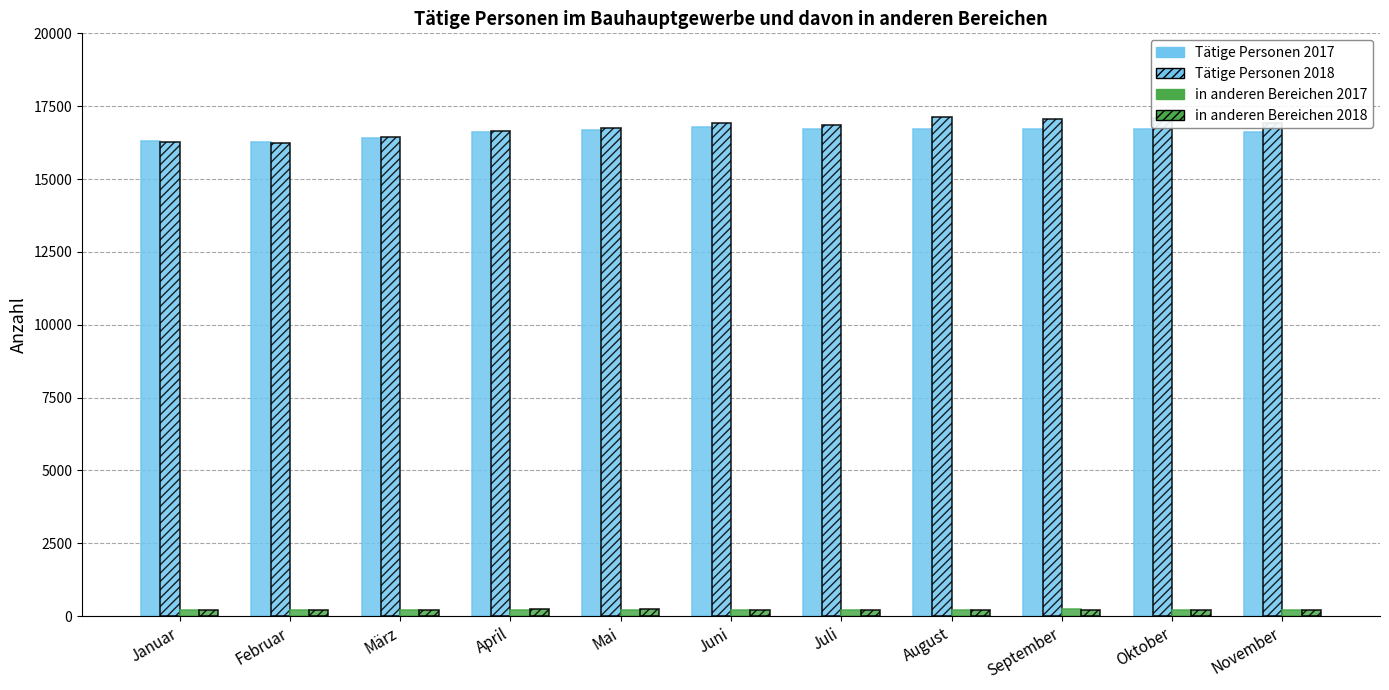

Is it true that in anderen Bereichen 2018 equals 221 at Januar?

True